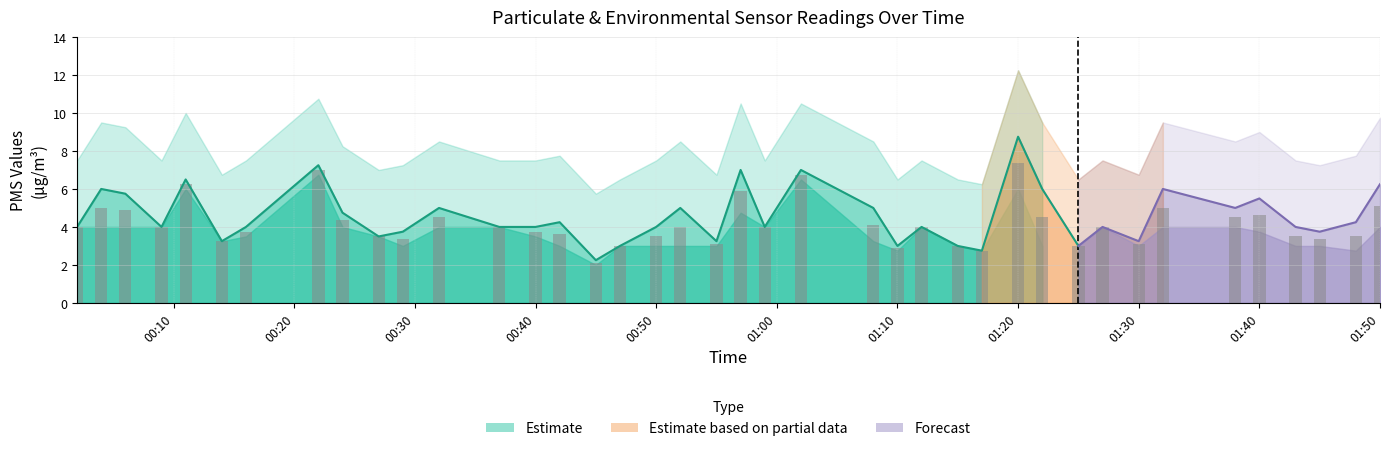

What is the difference between the maximum and second lowest values?

4.6